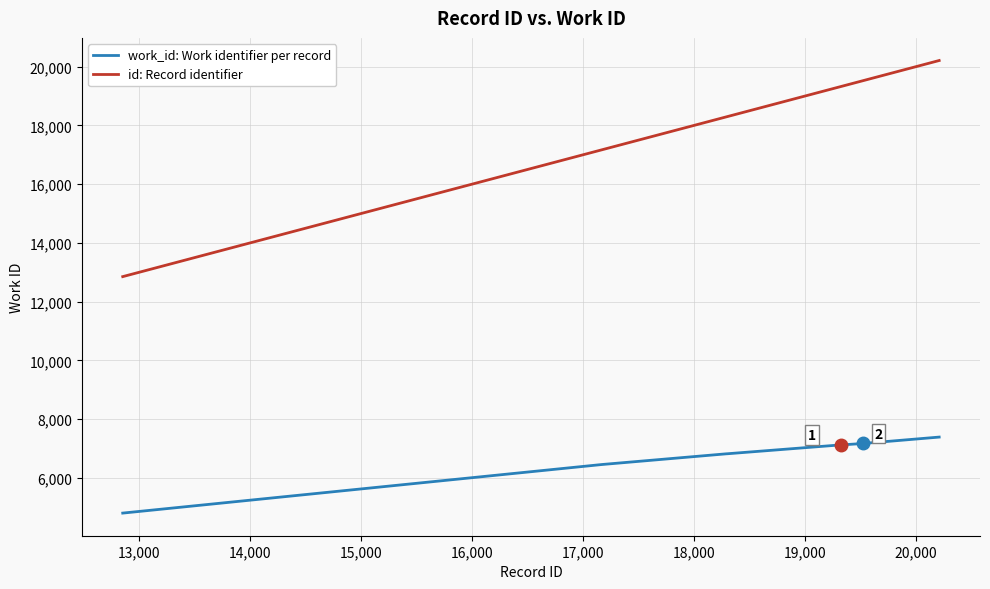

What is the difference between the maximum and second lowest values in the work_id: Work identifier per record series?

934